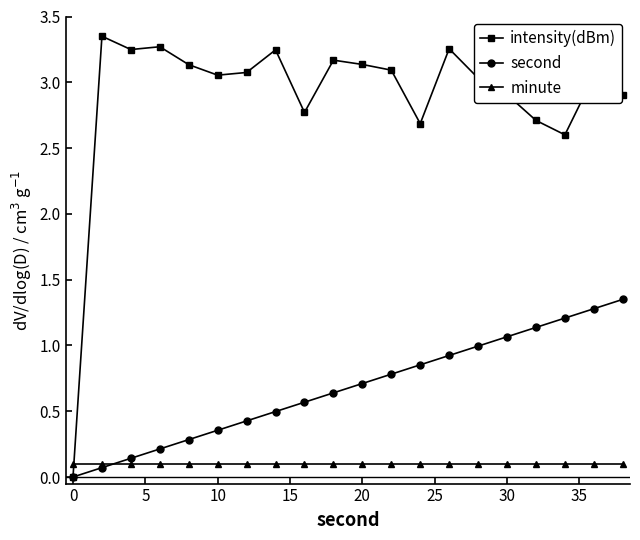

Rank the series by their average value, from highest to lowest.

intensity(dBm), second, minute